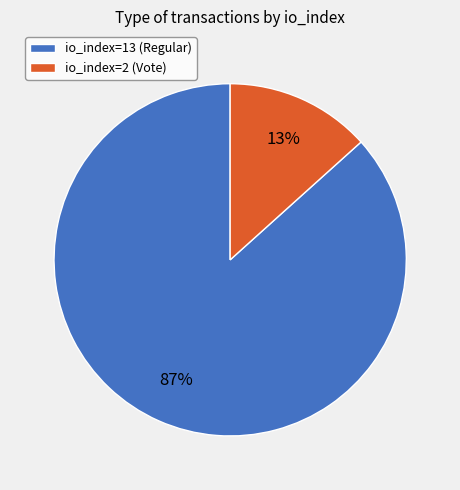

Count the number of slices in the pie.

2